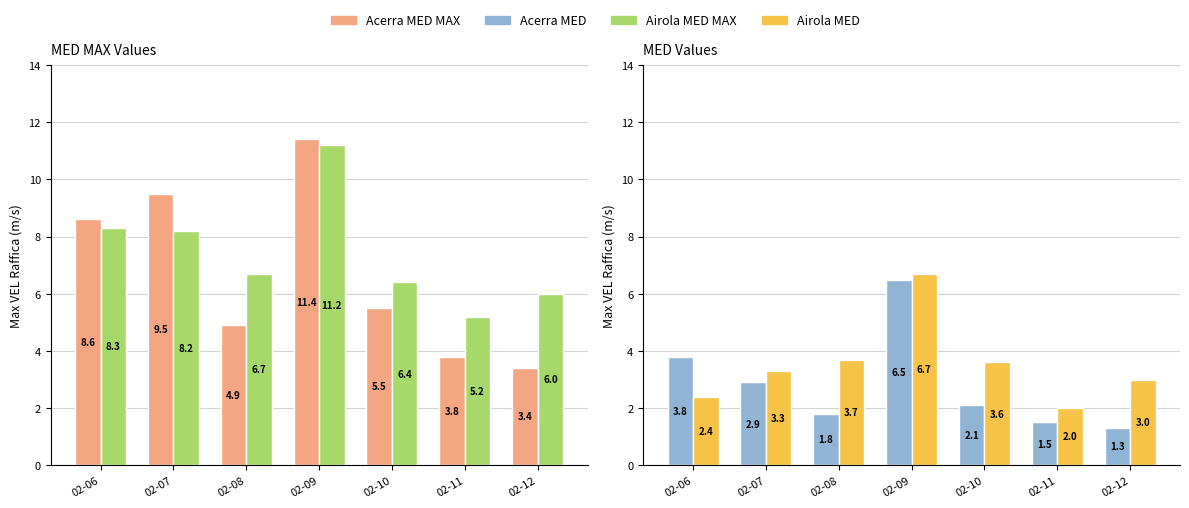

What is the value of the Acerra MED MAX bar at the 7th from the left?

3.4